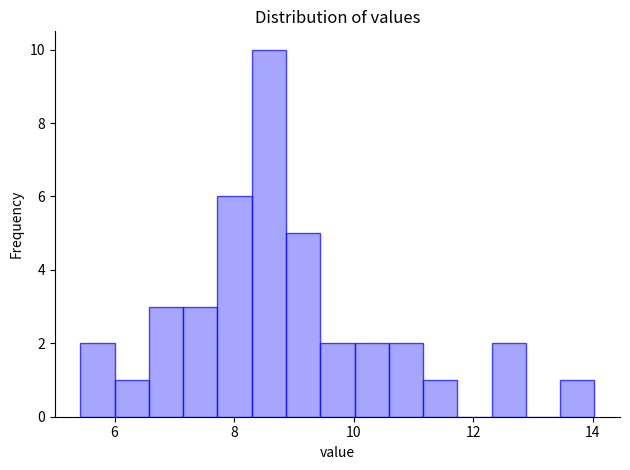

Around what value on the x-axis is the tallest bar? Give the approximate position of its centre, as read against the axis.

8.6